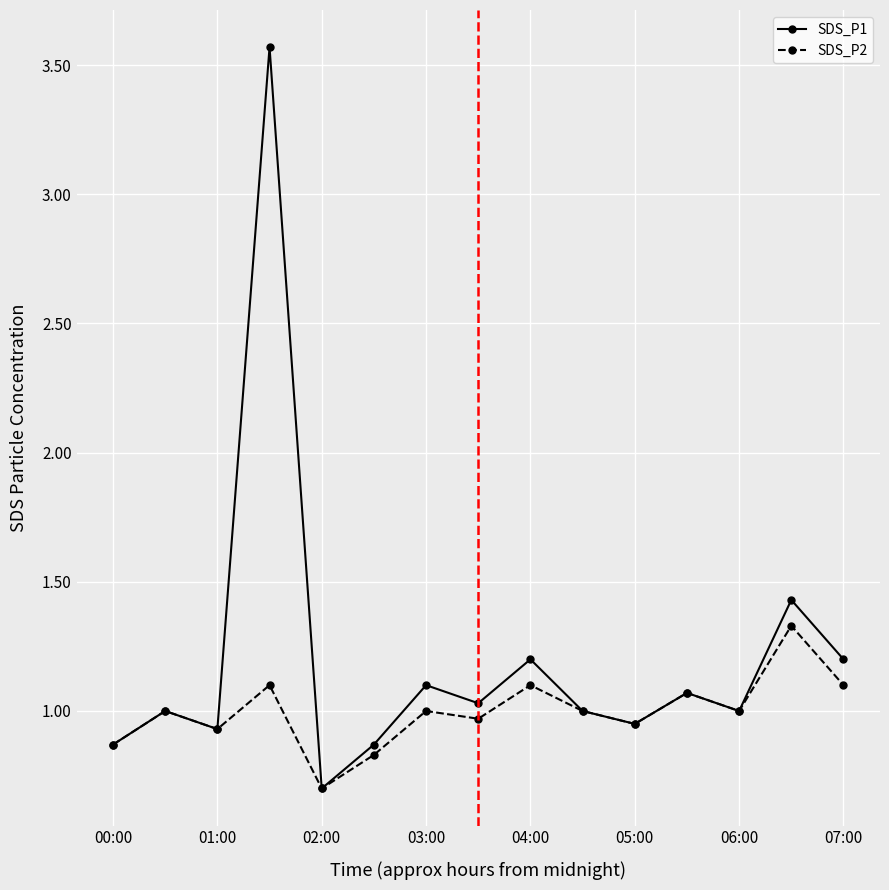

List the series in order of their overall mean, lowest first.

SDS_P2, SDS_P1